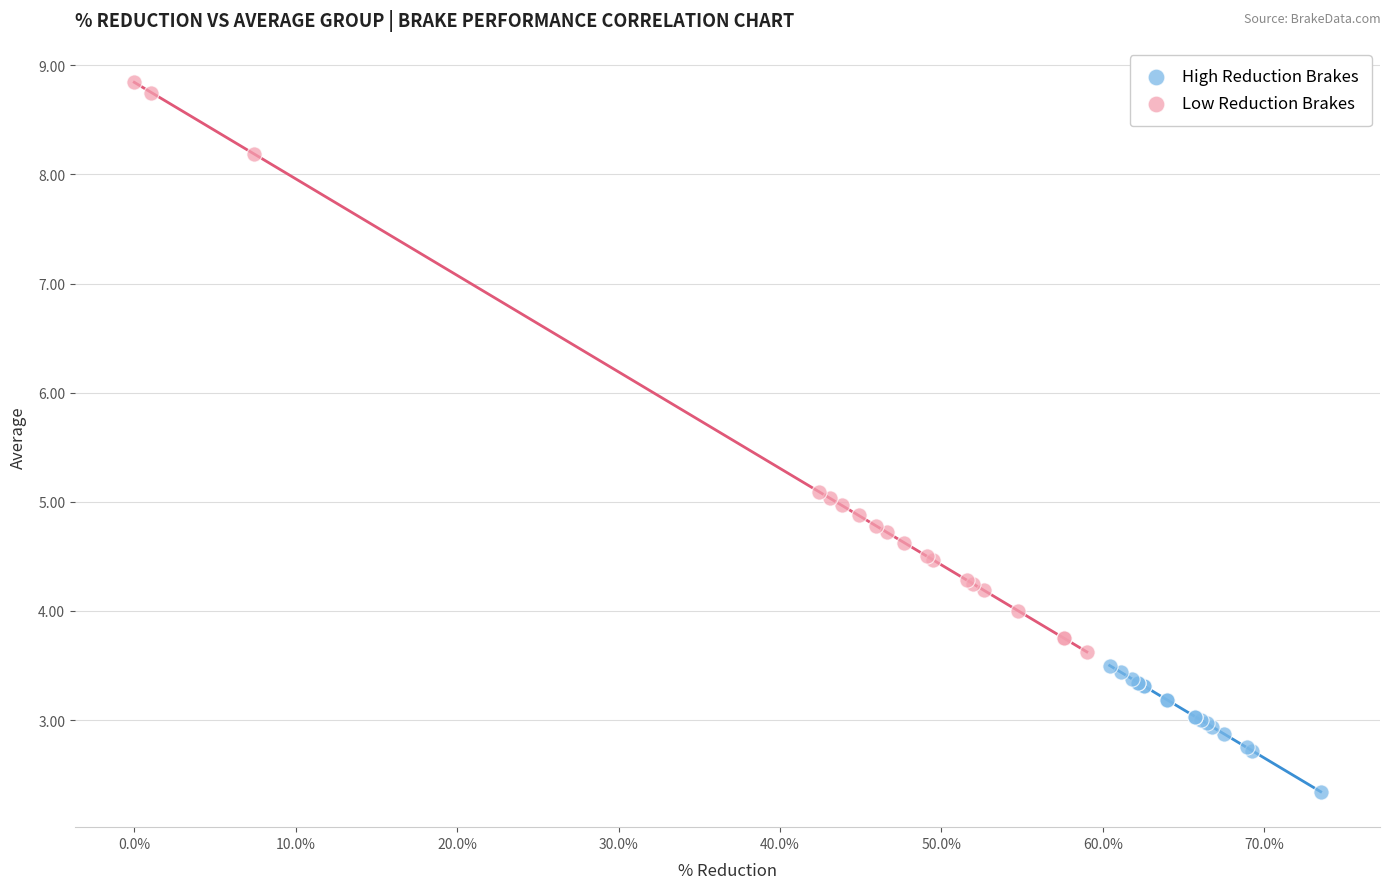

Which series reaches the minimum Y coordinate?

High Reduction Brakes